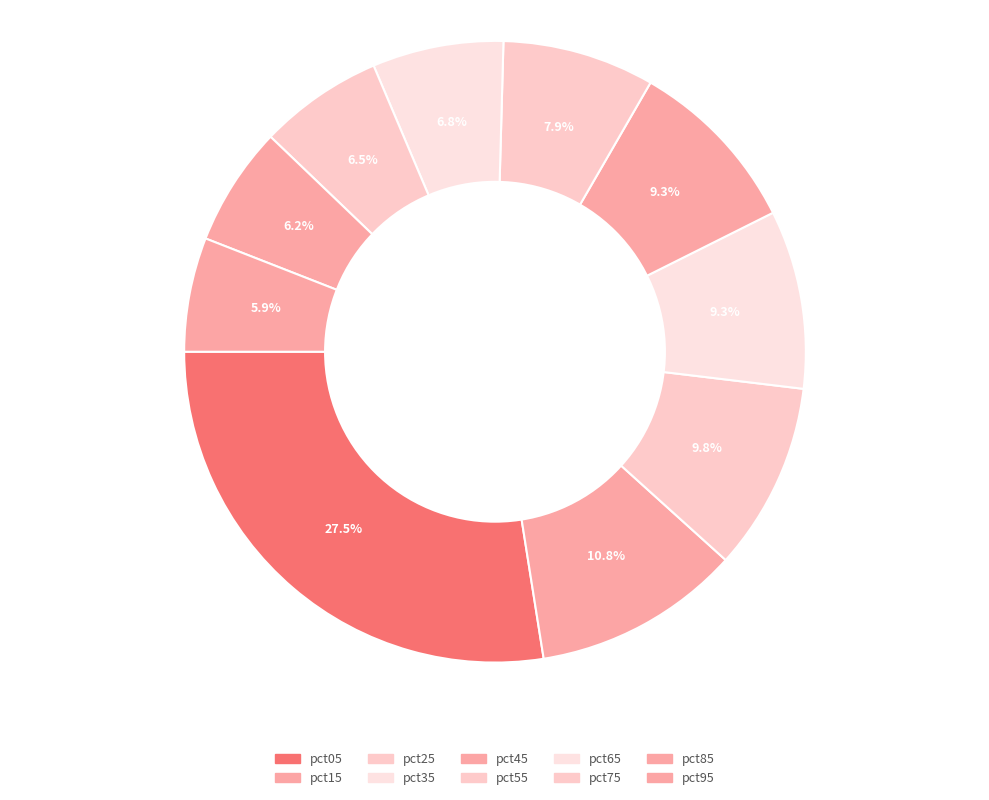

What percentage is the pct35 slice, to the nearest percent?

9%